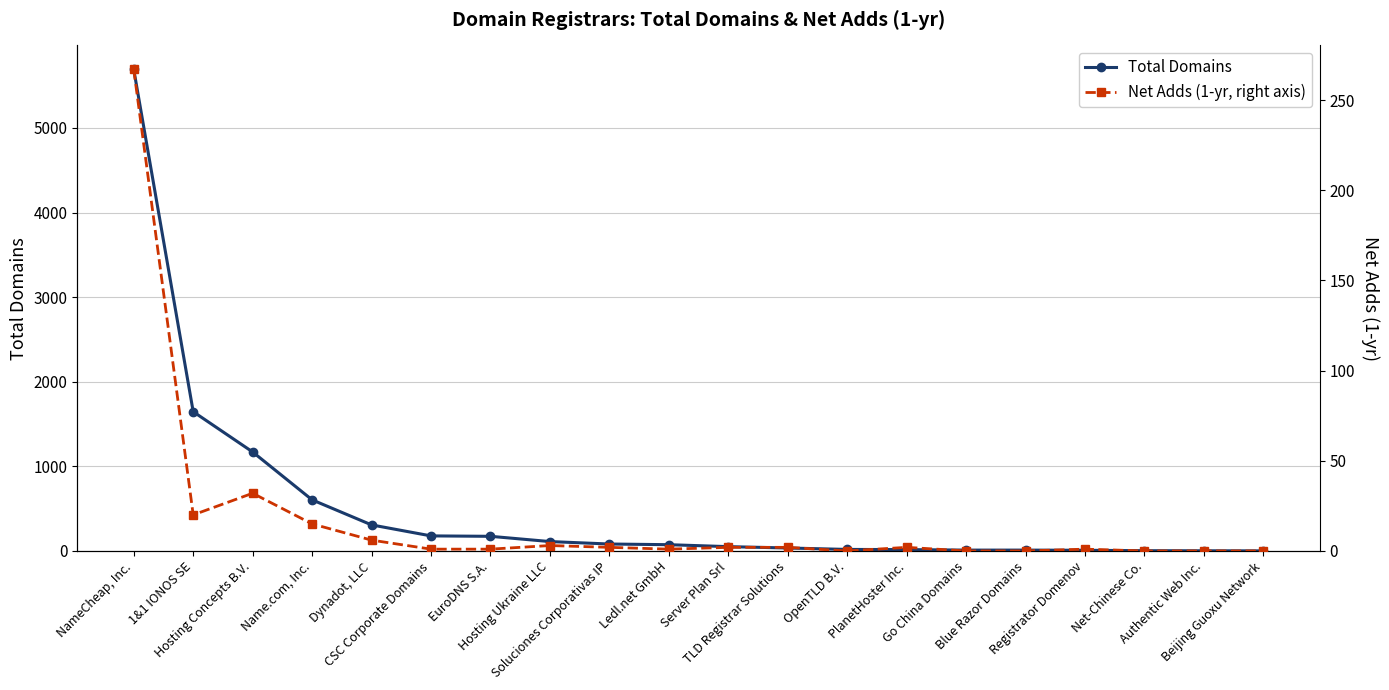

Which category has the highest value in the Total Domains series?

NameCheap, Inc.